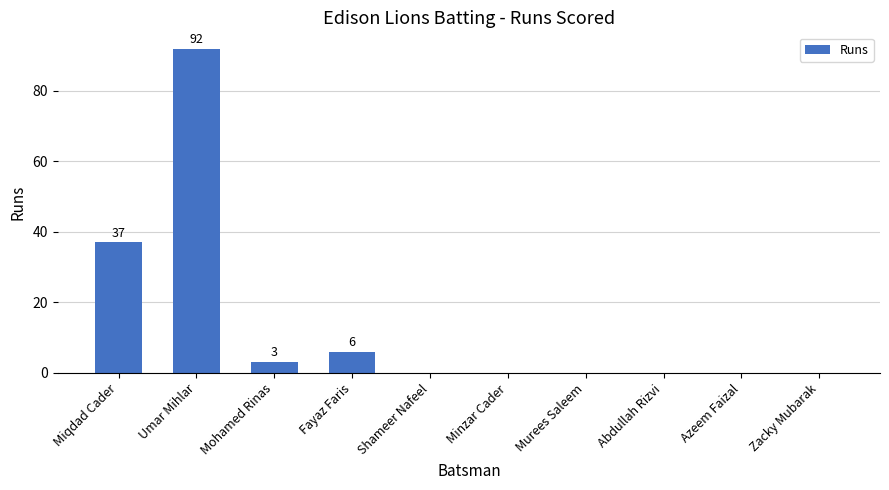

The chart shows a value of 3 at Mohamed Rinas. True or false?

True